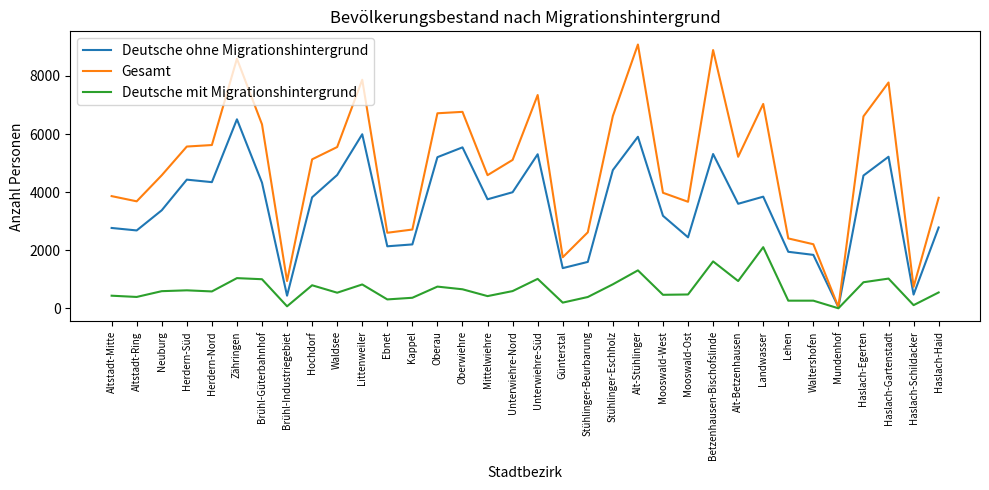

Is the value of Gesamt at Haslach-Egerten greater than the value of Deutsche ohne Migrationshintergrund at Ebnet?

Yes